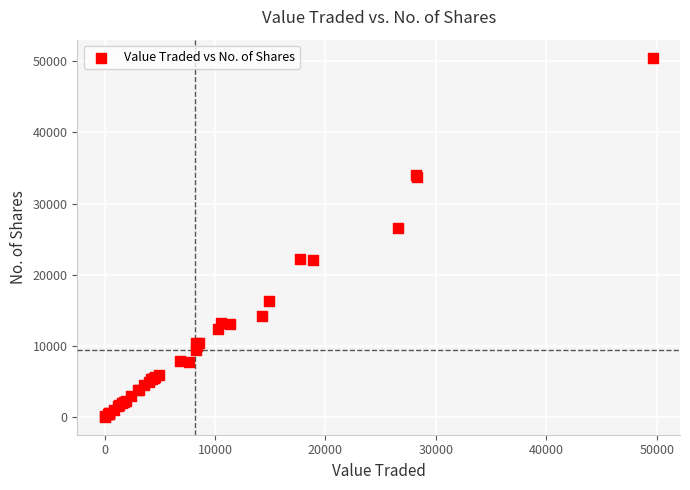

What Y value in the scatter plot is closest to 25270?

26557